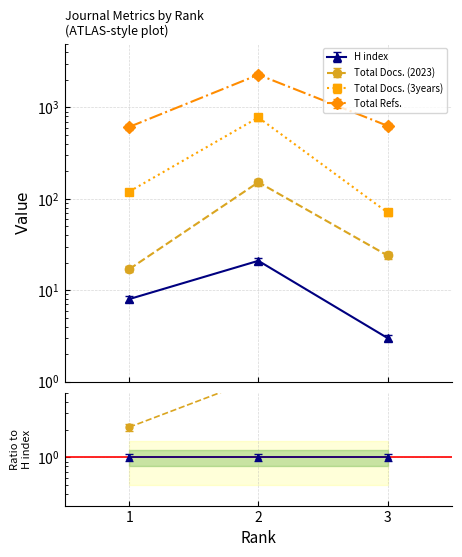

Which has a higher value, 1 or 2?

2